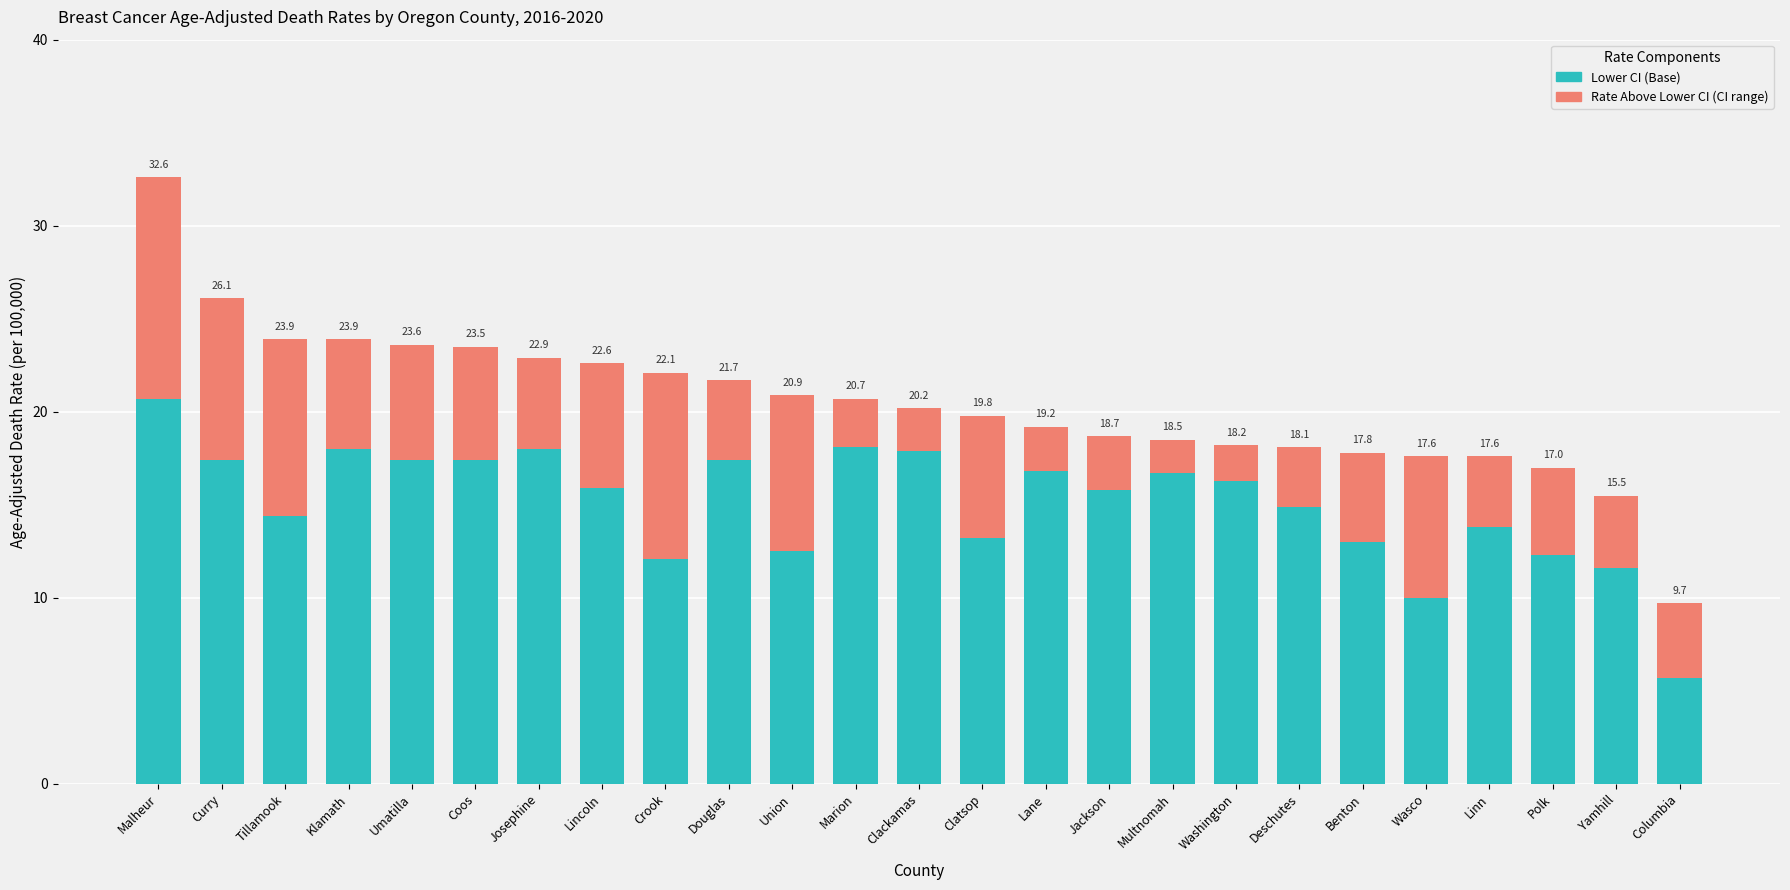

The Rate Above Lower CI series shows 8.7 at Curry. True or false?

True